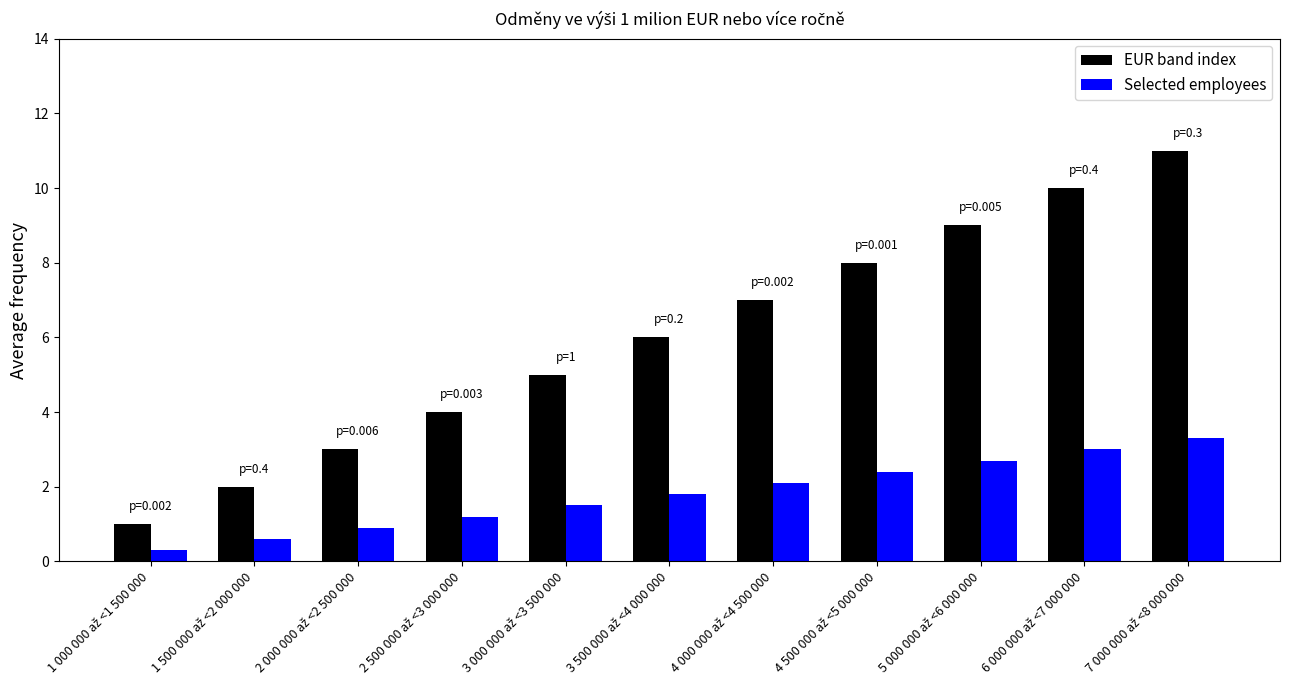

How many series are shown in this chart?

2